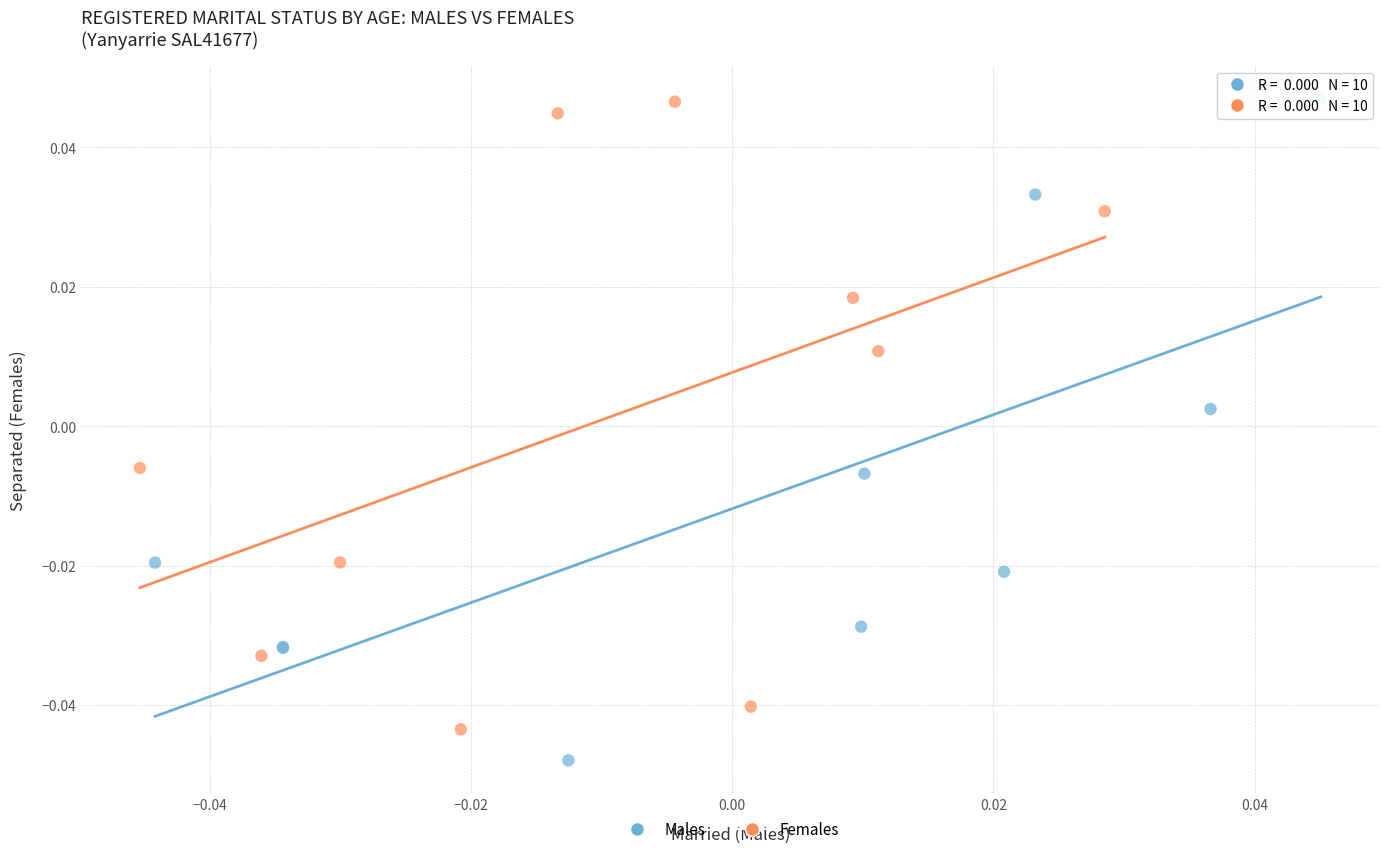

Which series reaches the minimum Y coordinate?

Males